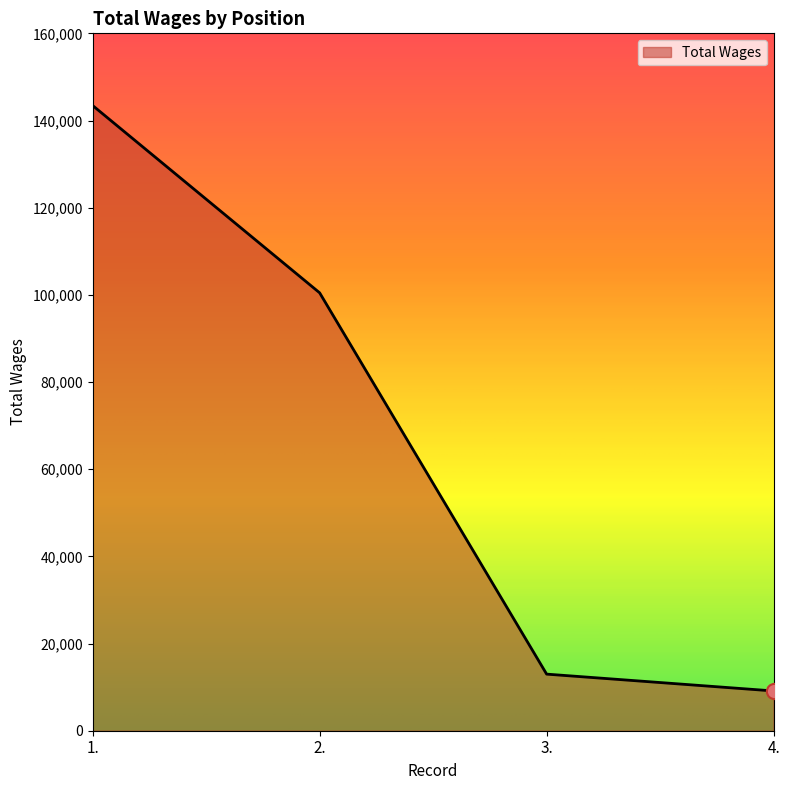

What is the ratio of the value at 4. to the value at 1.?

0.1